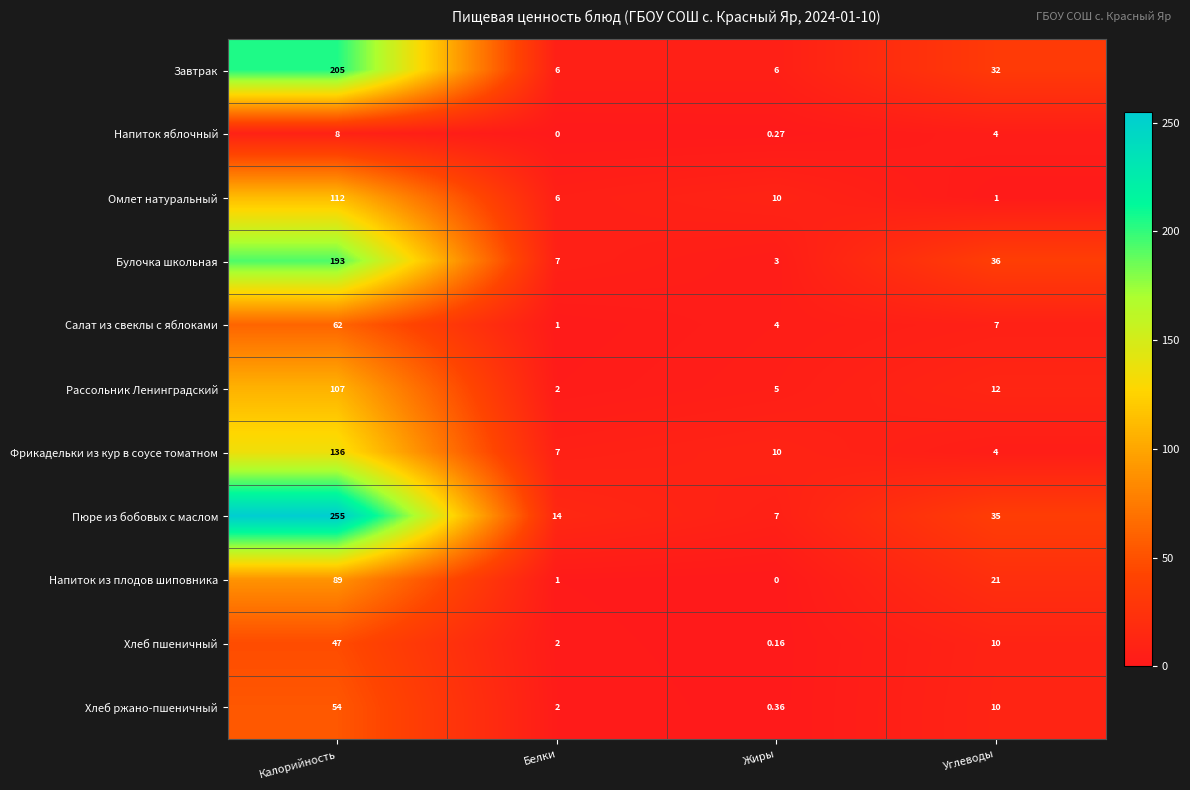

Which series has the largest range (max minus min)?

Пюре из бобовых с маслом